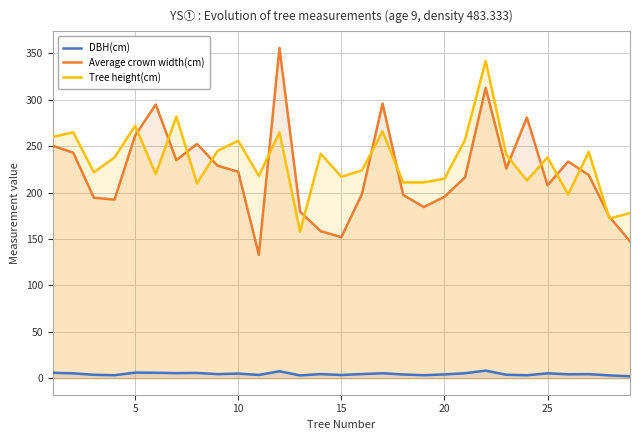

The Average crown width(cm) series shows 195.5 at 20. True or false?

True